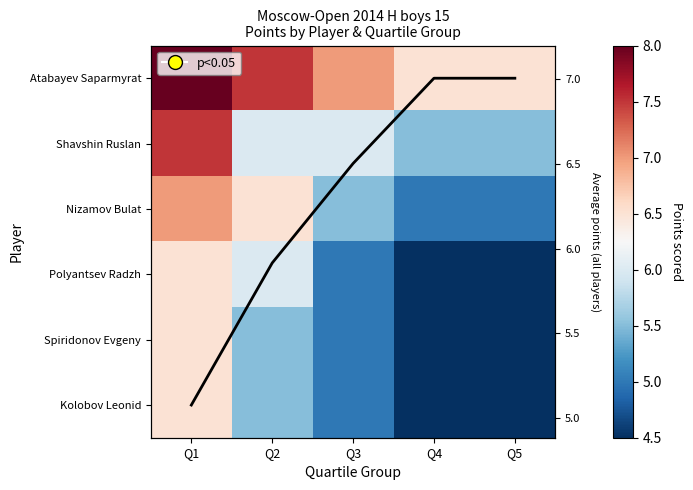

Is it true that Spiridonov Evgeny equals 1.5 at Q4?

False